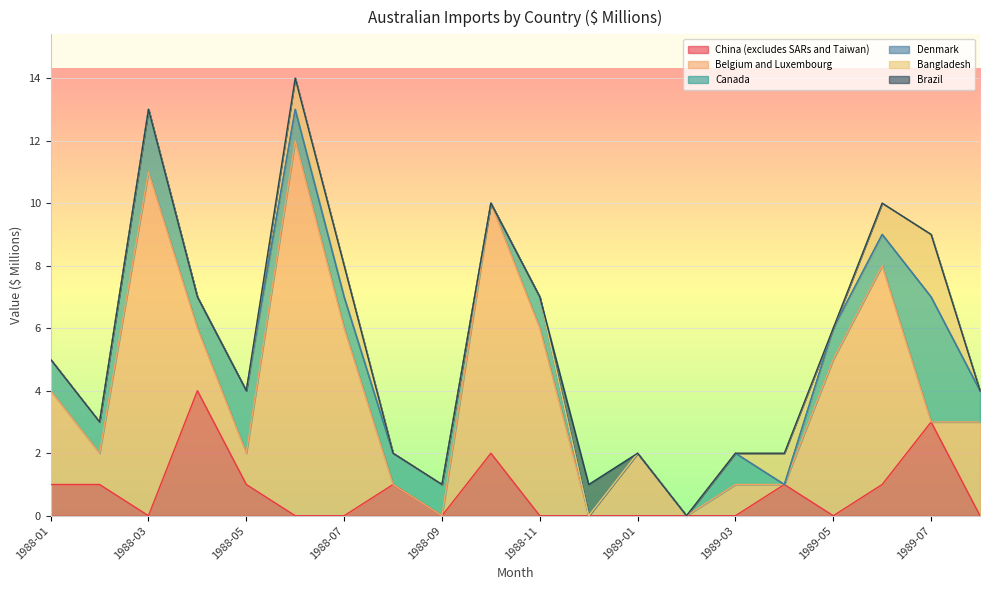

How many interior local valleys does the Belgium and Luxembourg series have?

6